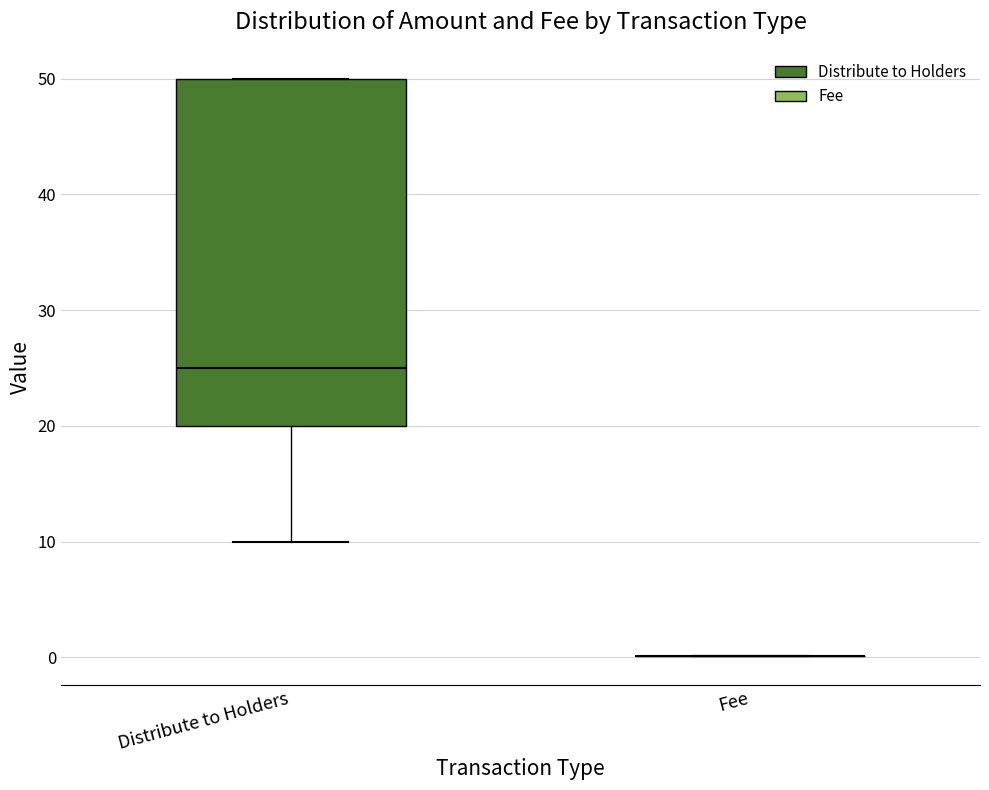

Which box is the tallest, from its lower edge to its upper edge?

Distribute to Holders